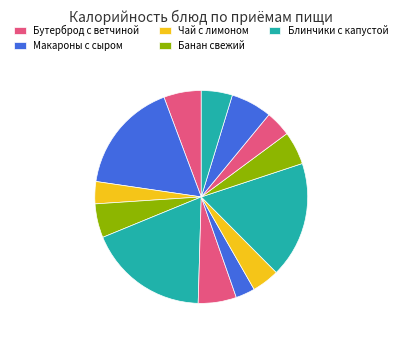

Does any single category account for the majority?

No